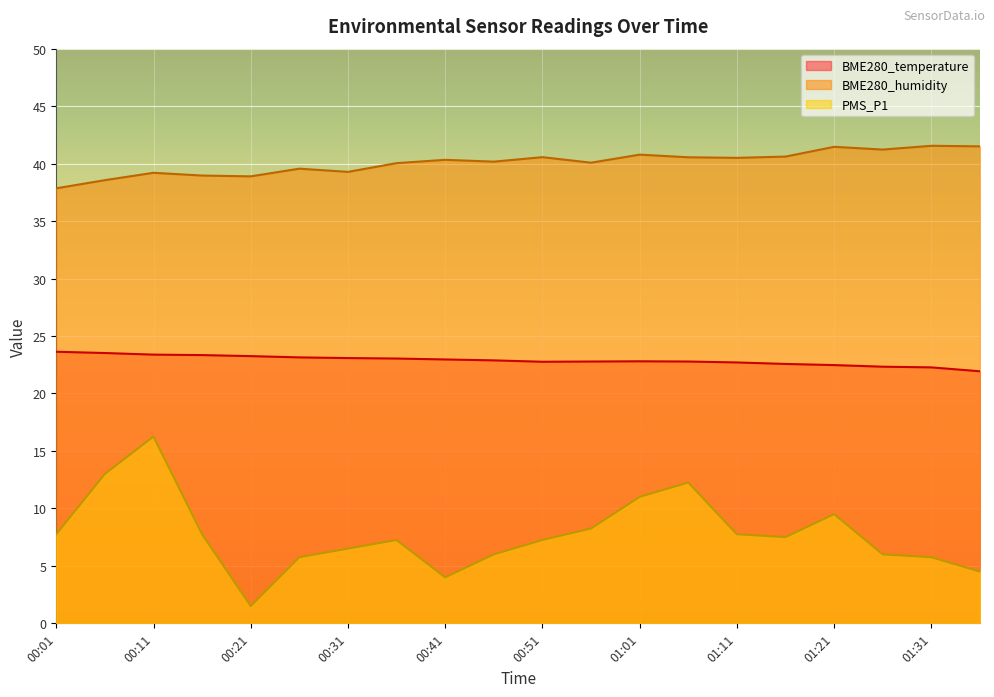

Which series has the largest total across all categories?

BME280_humidity